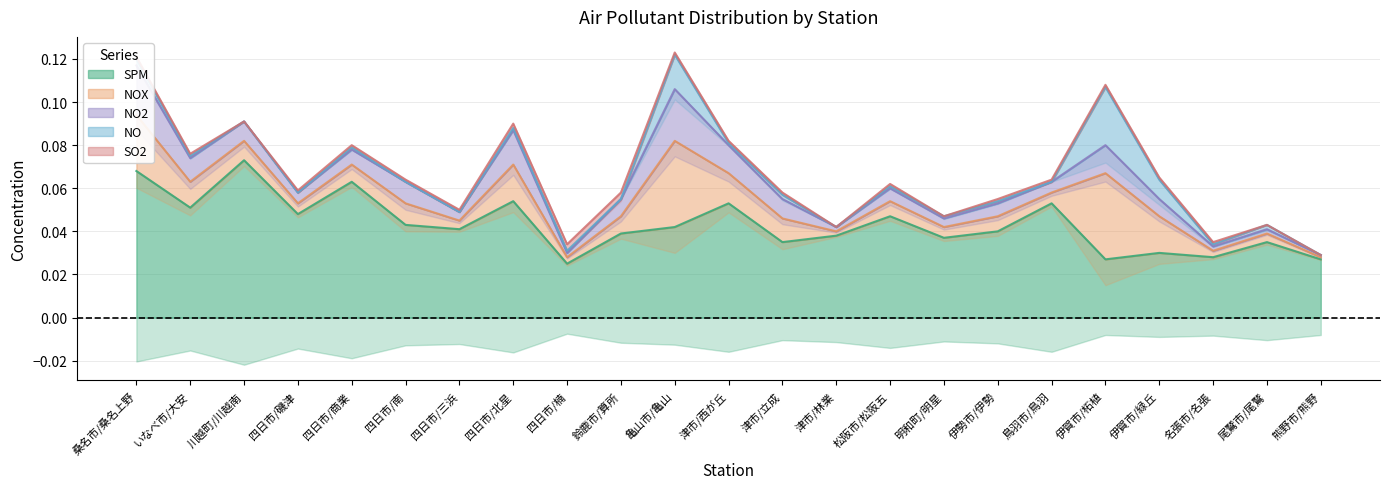

Between 6 and 21, which series saw the biggest shift?

SPM